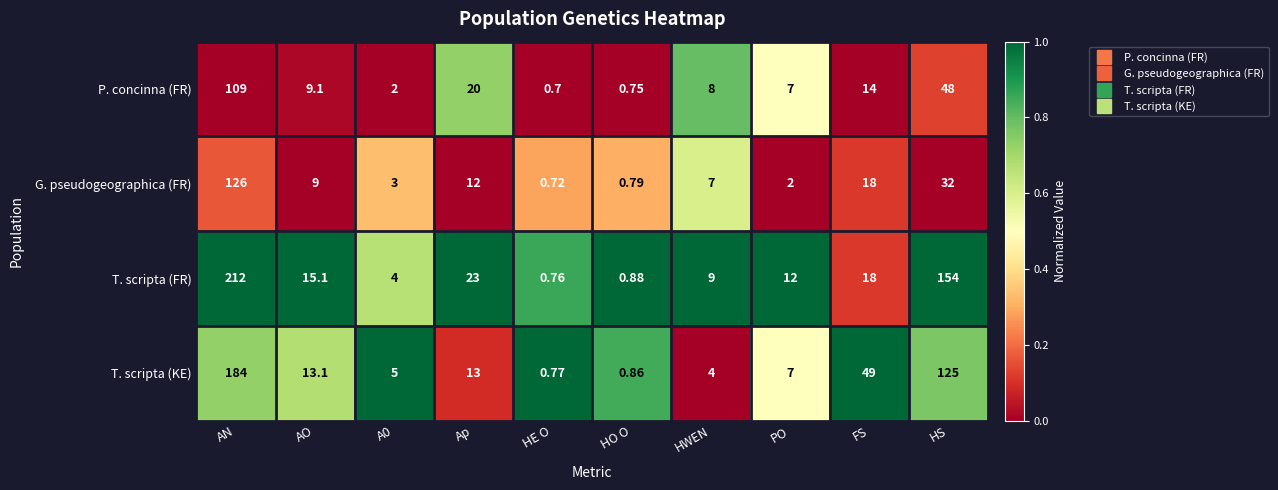

Which series has the largest range (max minus min)?

T. scripta (FR)